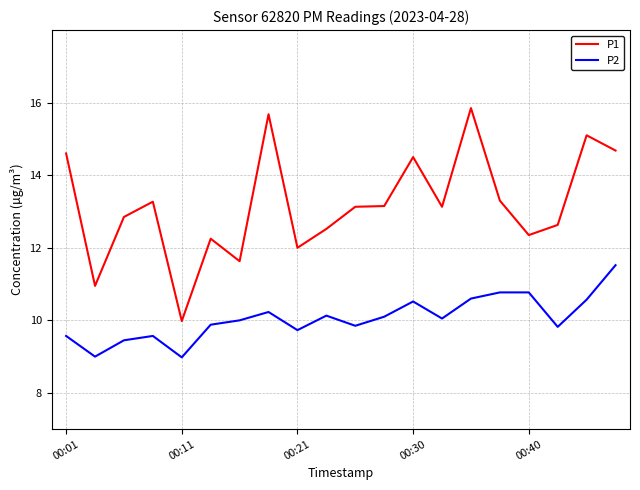

True or false: P2 and P1 cross at least once.

False